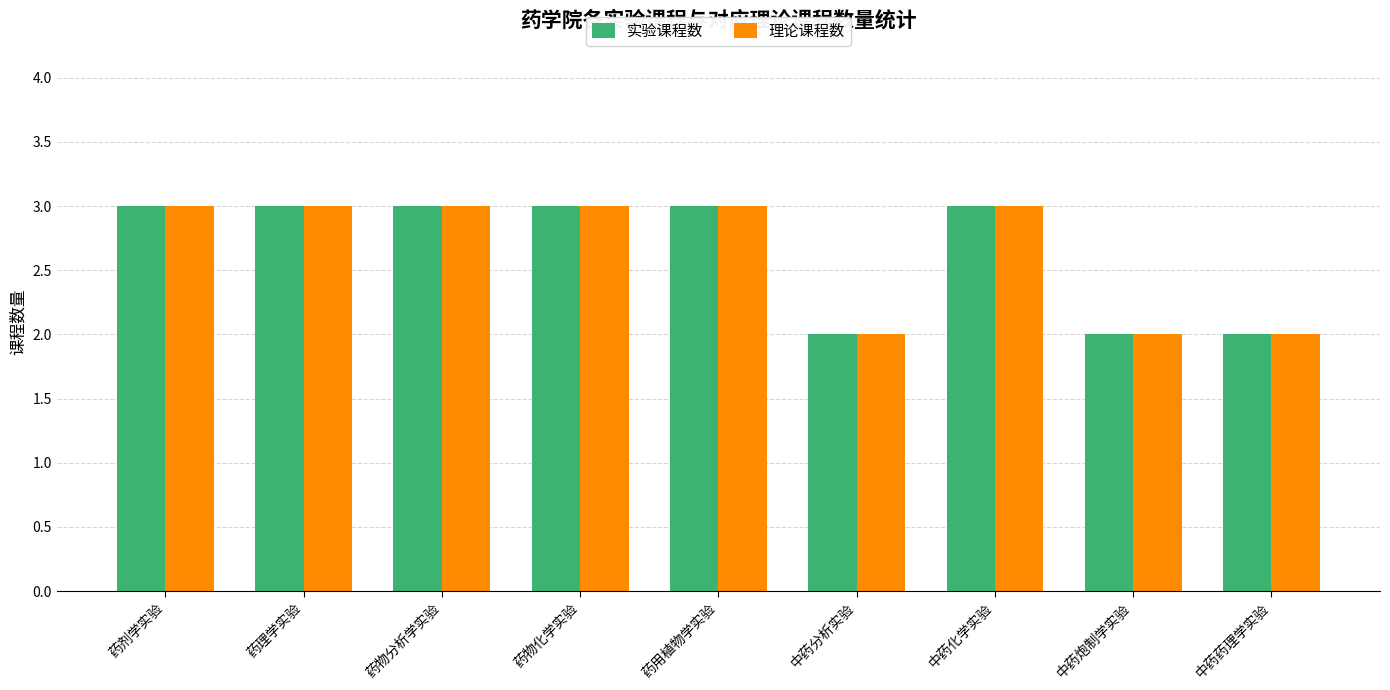

What is the maximum value shown in the chart?

3